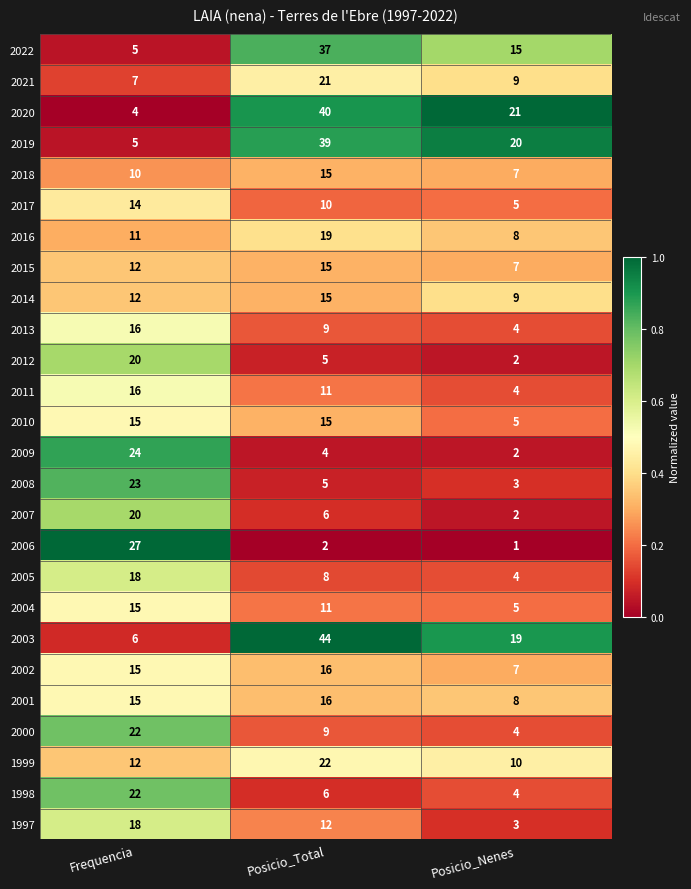

The value of 2014 at Posicio_Nenes is 9. True or false?

True